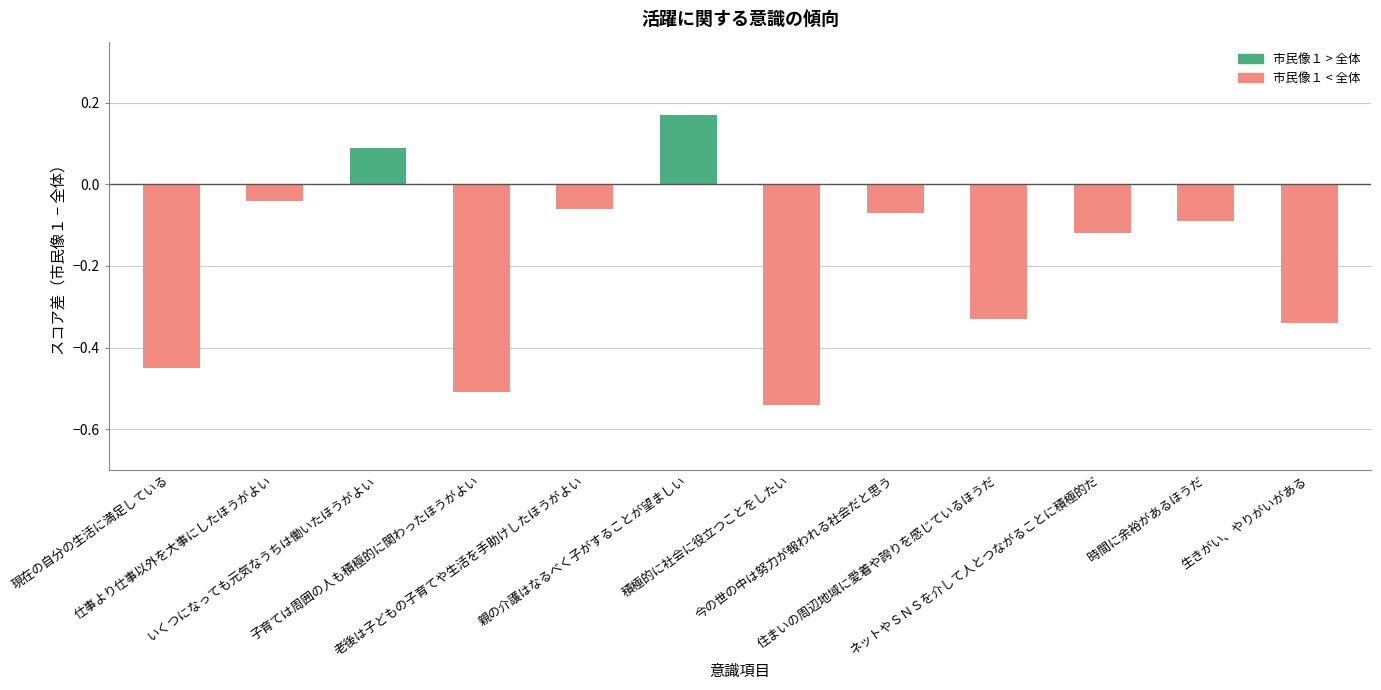

What is the difference between the values at 住まいの周辺地域に愛着や誇りを感じているほうだ and 今の世の中は努力が報われる社会だと思う?

0.3